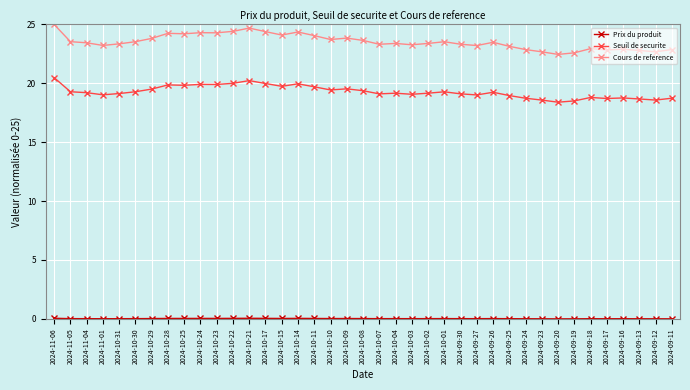

True or false: Cours de reference has more than 0 interior local peaks.

True